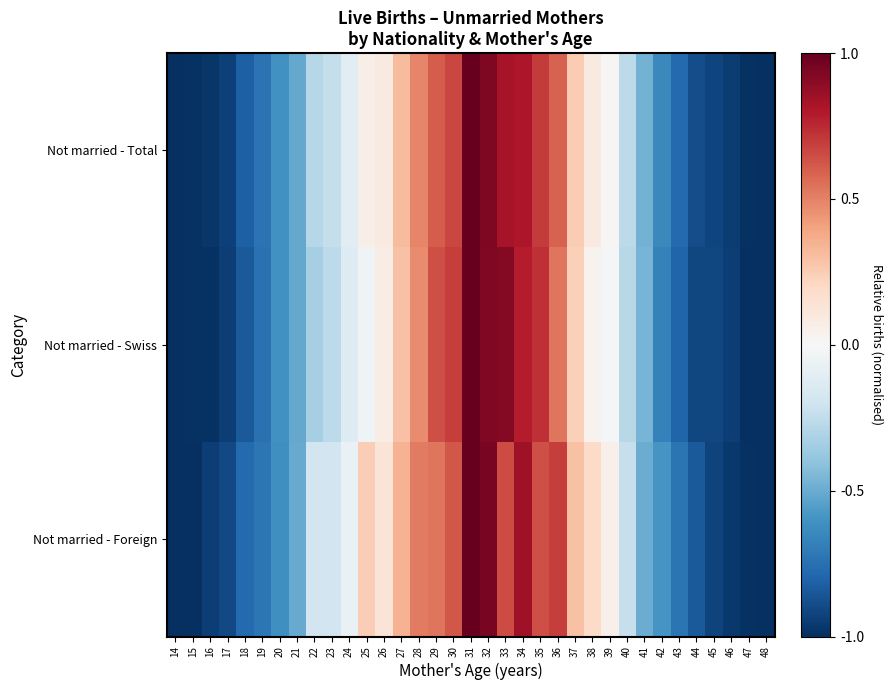

Reading left to right, what are all the values shown in this chart?

Not married - Total: 14=-1.0	15=-1.0	16=-1.0	17=-0.9	18=-0.8	19=-0.7	20=-0.6	21=-0.5	22=-0.3	23=-0.2	24=-0.1	25=0.1	26=0.1	27=0.3	28=0.5	29=0.6	30=0.7	31=1.0	32=0.9	33=0.8	34=0.8	35=0.7	36=0.6	37=0.3	38=0.1	39=0.0	40=-0.3	41=-0.5	42=-0.6	43=-0.8	44=-0.9	45=-0.9	46=-0.9	47=-1.0	48=-1.0
Not married - Swiss: 14=-1.0	15=-1.0	16=-1.0	17=-0.9	18=-0.8	19=-0.7	20=-0.6	21=-0.5	22=-0.3	23=-0.3	24=-0.1	25=-0.0	26=0.1	27=0.3	28=0.5	29=0.6	30=0.7	31=1.0	32=0.9	33=0.9	34=0.8	35=0.7	36=0.5	37=0.2	38=0.0	39=-0.0	40=-0.3	41=-0.5	42=-0.7	43=-0.8	44=-0.9	45=-0.9	46=-0.9	47=-1.0	48=-1.0
Not married - Foreign: 14=-1.0	15=-1.0	16=-0.9	17=-0.9	18=-0.8	19=-0.7	20=-0.6	21=-0.5	22=-0.2	23=-0.2	24=-0.1	25=0.2	26=0.1	27=0.3	28=0.5	29=0.5	30=0.6	31=1.0	32=0.9	33=0.7	34=0.8	35=0.6	36=0.7	37=0.3	38=0.2	39=0.1	40=-0.2	41=-0.5	42=-0.6	43=-0.7	44=-0.8	45=-0.9	46=-1.0	47=-1.0	48=-1.0